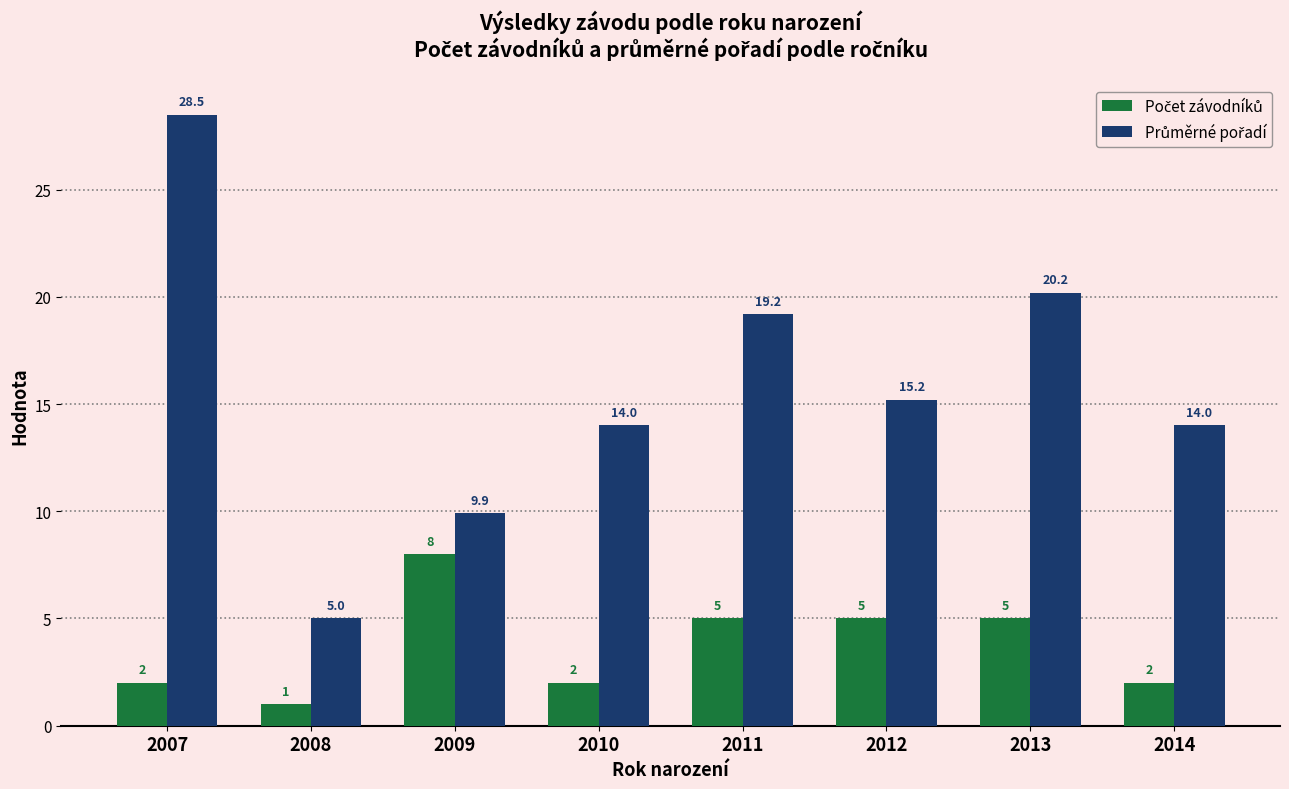

Which label corresponds to the smallest value in the chart?

2008